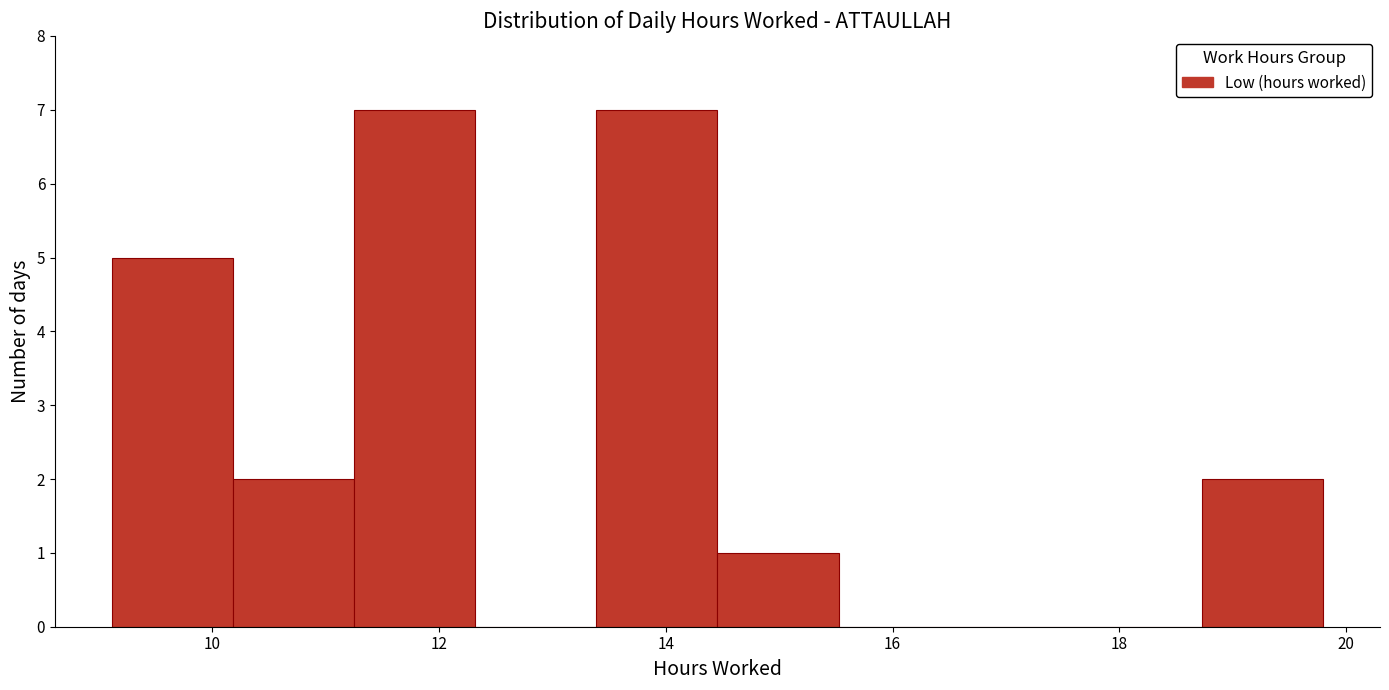

Reading left to right, transcribe this chart: for each bar, give the range it covers on the x-axis and its height. Neither the bar edges nor the heights are printed on the chart, so give them approximately, as read against the axes.

9.2 to 10.2: 5
10.2 to 11.2: 2
11.2 to 12.4: 7
12.4 to 13.4: 0
13.4 to 14.4: 7
14.4 to 15.6: 1
15.6 to 16.6: 0
16.6 to 17.6: 0
17.6 to 18.8: 0
18.8 to 19.8: 2